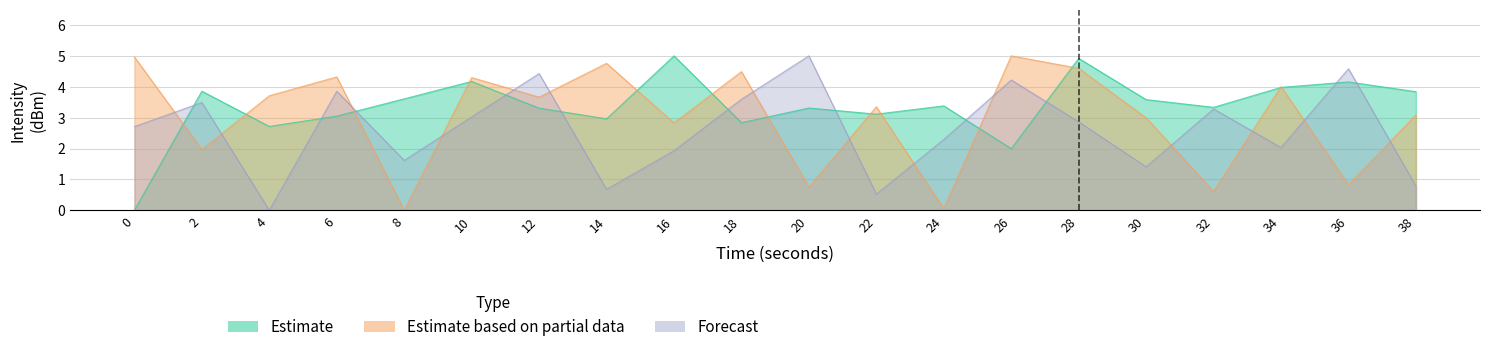

Does the chart have visible grid lines?

Yes